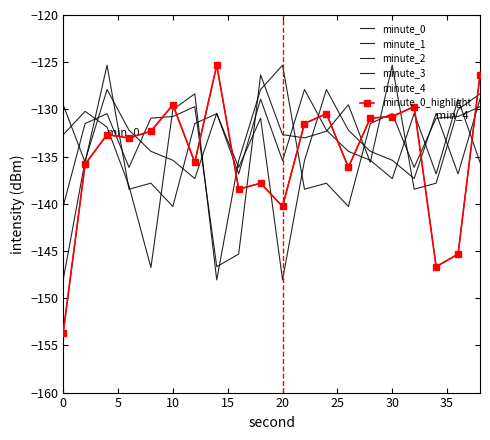

How many lines are shown in the chart?

6